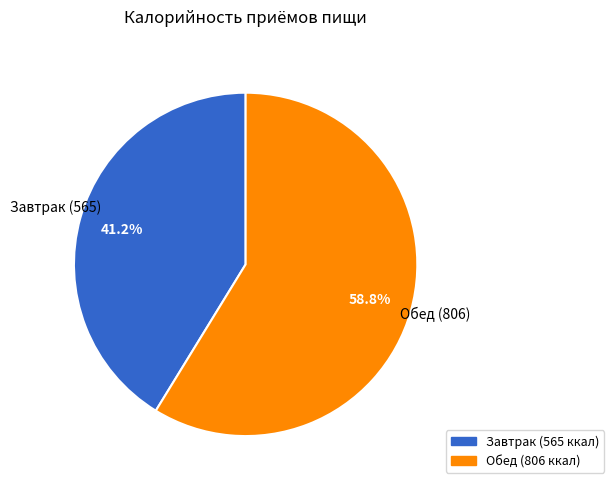

Which has a higher value, Завтрак or Обед?

Обед